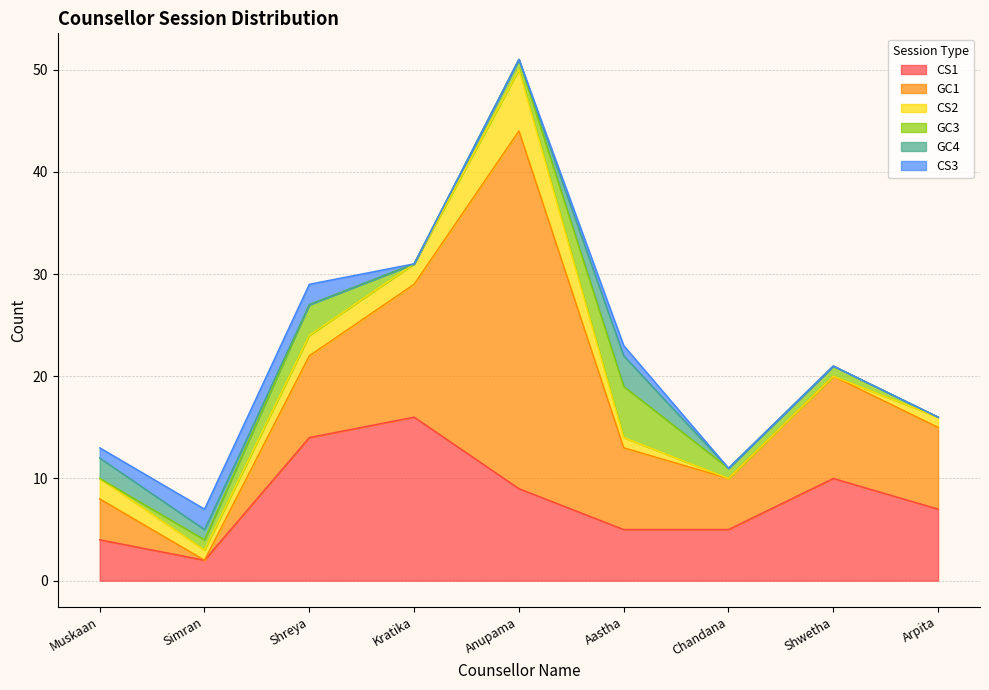

Reading right to left, extract all data points from this chart.

CS1: 7	10	5	5	9	16	14	2	4
GC1: 8	10	5	8	35	13	8	0	4
CS2: 1	0	0	1	6	2	2	1	2
GC3: 0	1	1	5	1	0	3	1	0
GC4: 0	0	0	3	0	0	0	1	2
CS3: 0	0	0	1	0	0	2	2	1